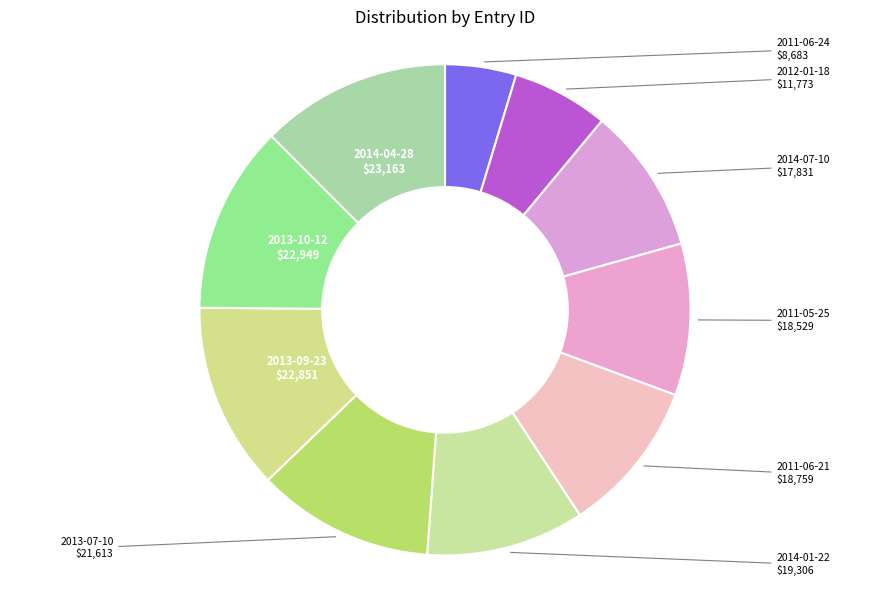

To the nearest percent, what percentage of the pie is 2011-06-21?

10%